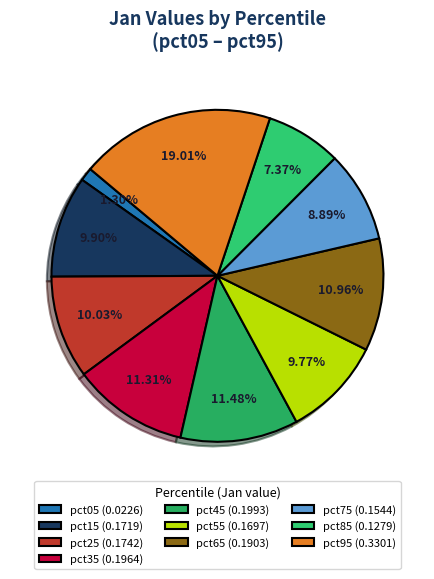

What is the total percentage of pct65 and pct05?

12.3%